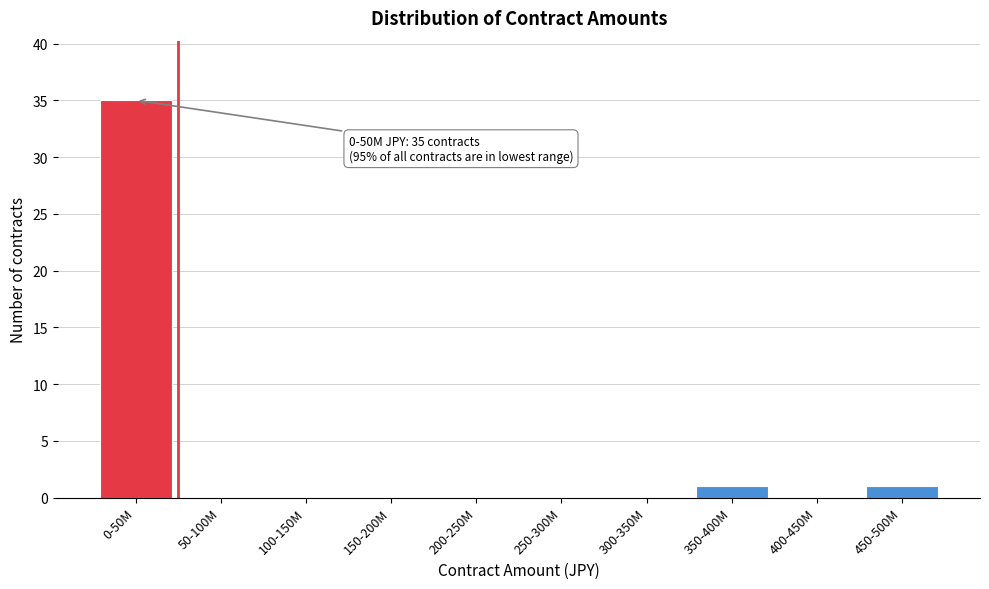

Reading right to left, transcribe all the data shown in this chart.

450-500M=1	400-450M=0	350-400M=1	300-350M=0	250-300M=0	200-250M=0	150-200M=0	100-150M=0	50-100M=0	0-50M=35